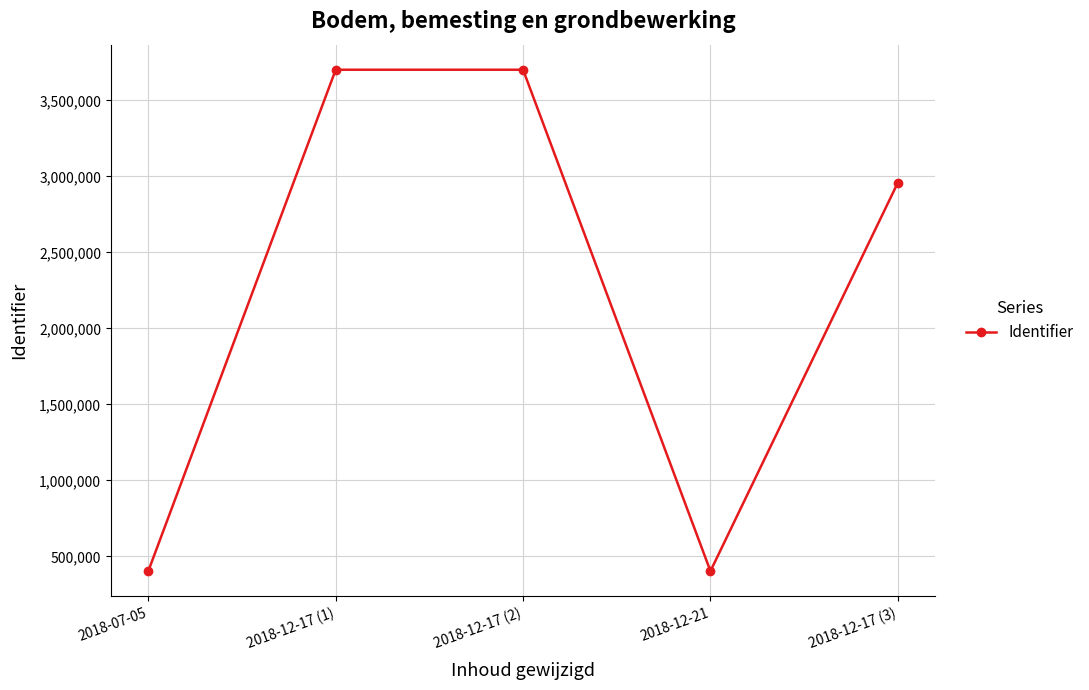

What is the average value?

2233930